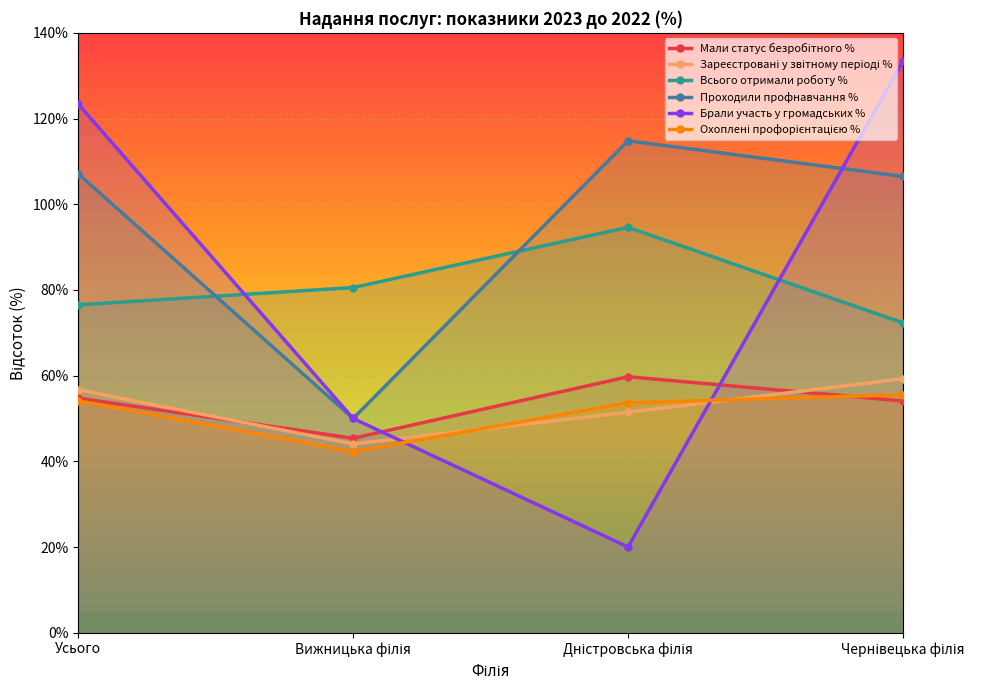

What is the sum of all Охоплені профорієнтацією % values?

205.6